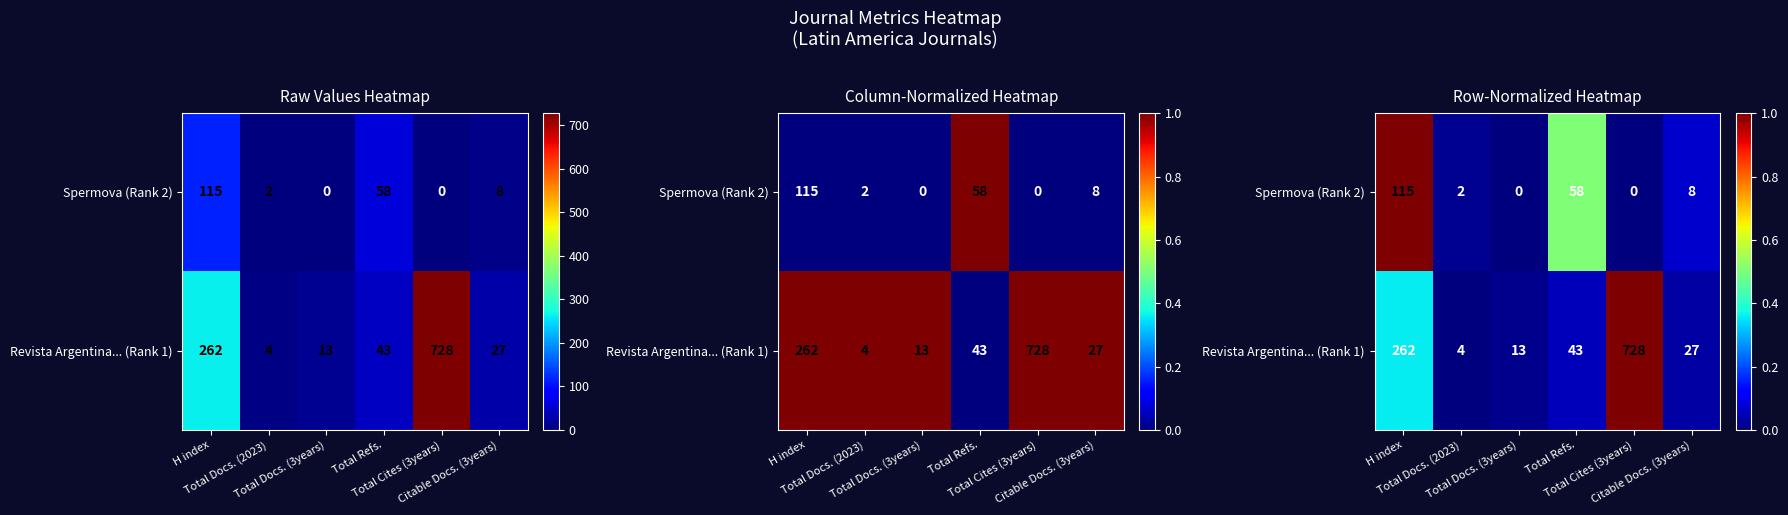

What is the sum of all Revista Argentina... (Rank 1) values?

1.5